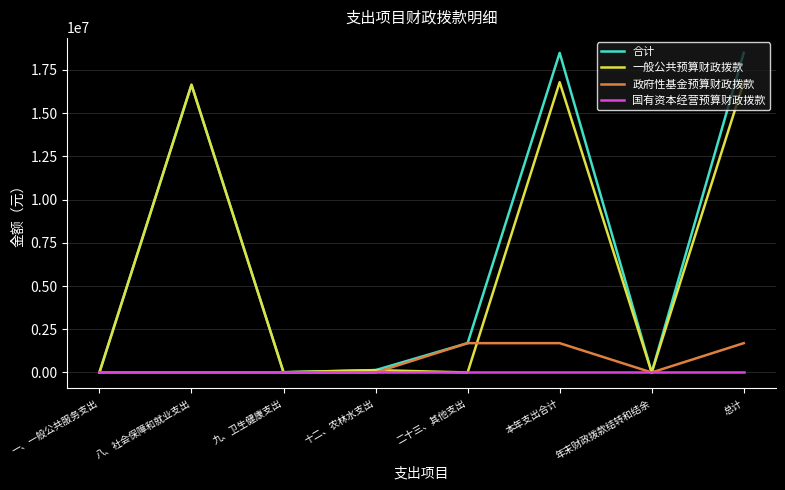

What is the maximum value shown in the chart?

18487140.4